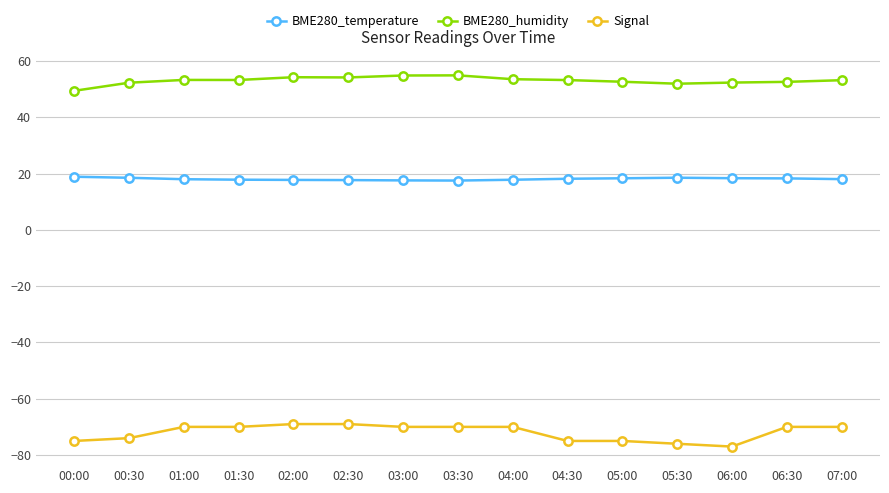

What is the lowest value of the BME280_humidity series?

49.4